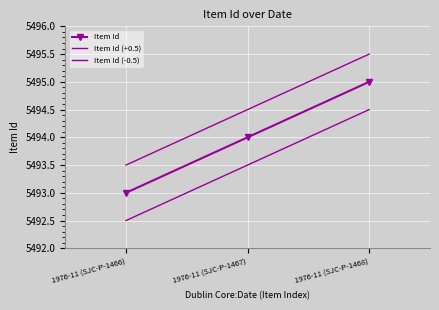

Reading right to left, list all the values displayed in this chart.

Item Id: 5495.0	5494.0	5493.0
Item Id (+0.5): 5495.5	5494.5	5493.5
Item Id (-0.5): 5494.5	5493.5	5492.5